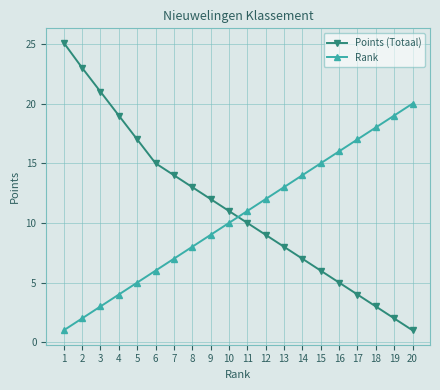

What is the total value across all series at 16?

21.0